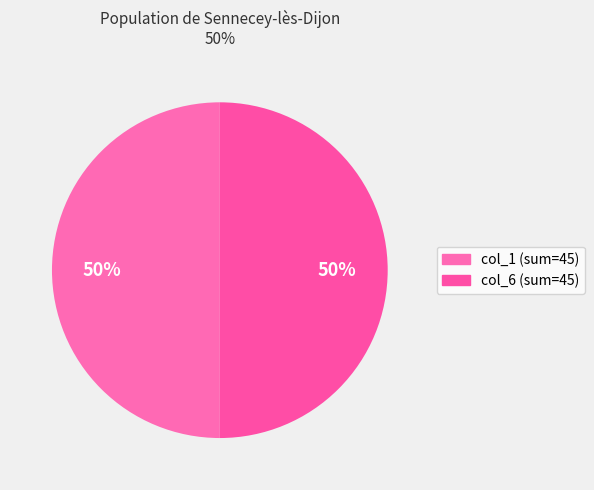

How many segments does this pie chart have?

2